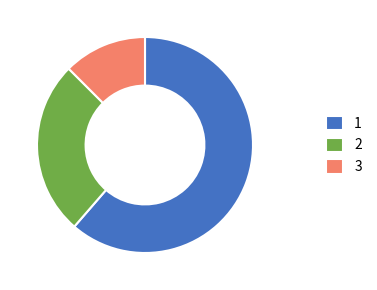

Is it true that 1 is 49% of the pie?

False